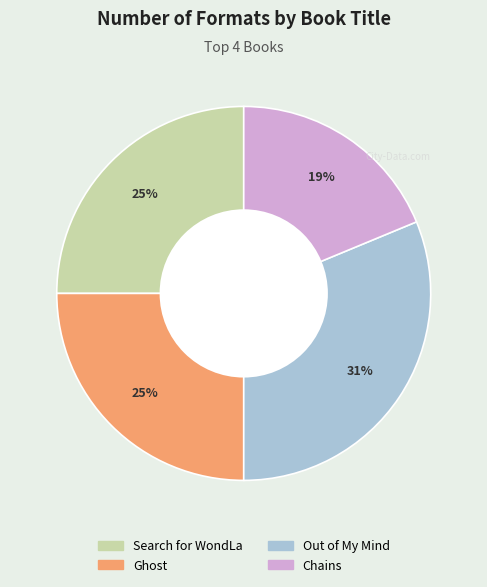

Is Ghost the majority of the pie?

No